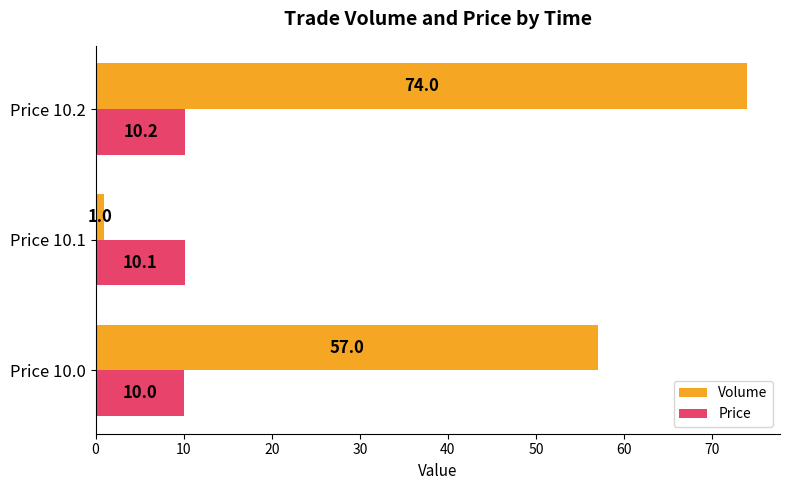

What is the difference between the highest and lowest values at Price 10.2?

63.8